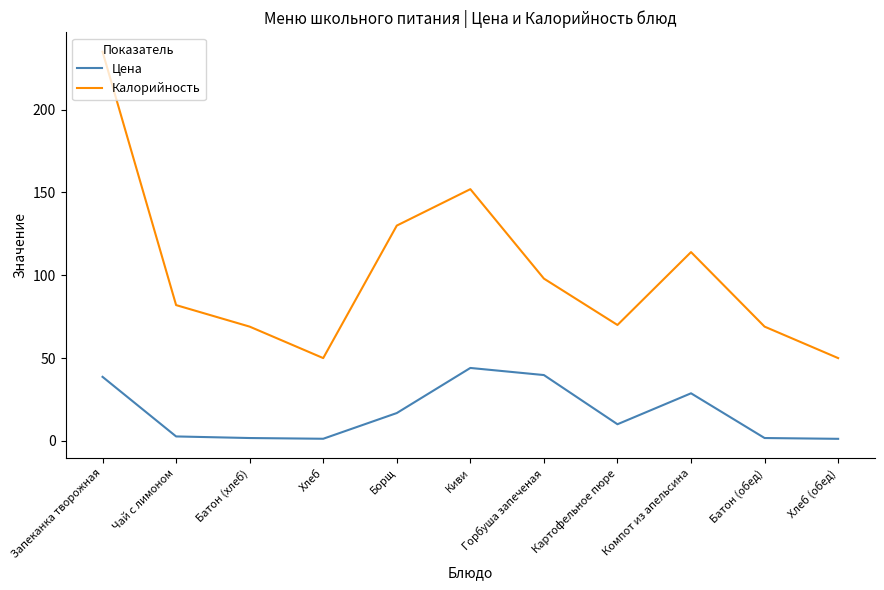

Is it true that Цена equals 26.0 at Борщ?

False